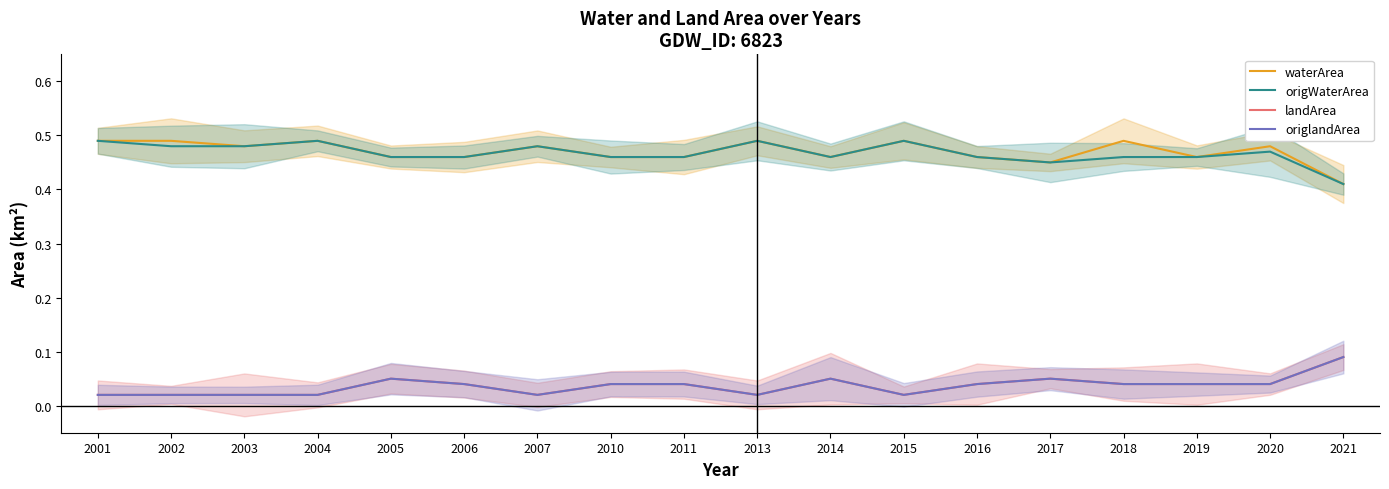

Where is the first local maximum for waterArea?

2004